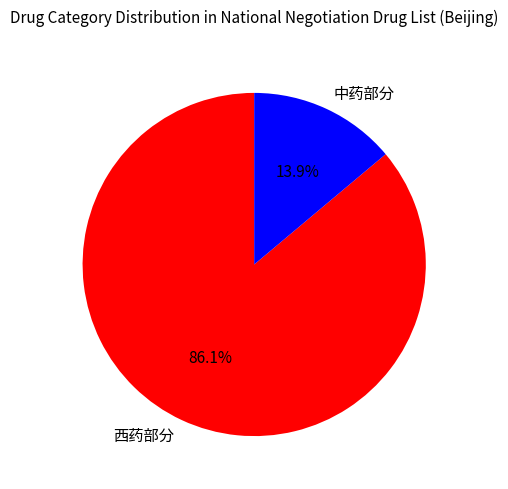

Do 西药部分 and 中药部分 together represent more than half of the pie?

Yes